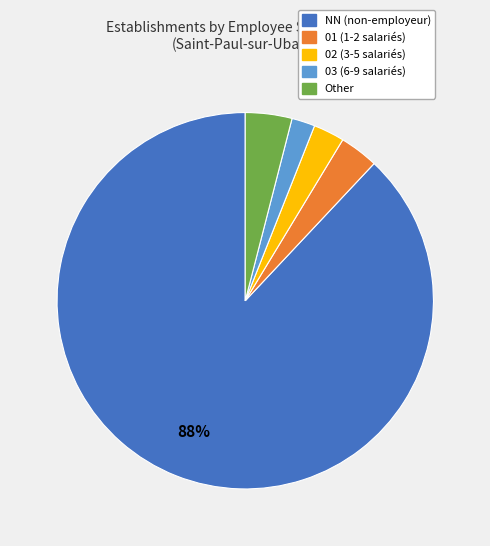

How many slices are in this pie chart?

5